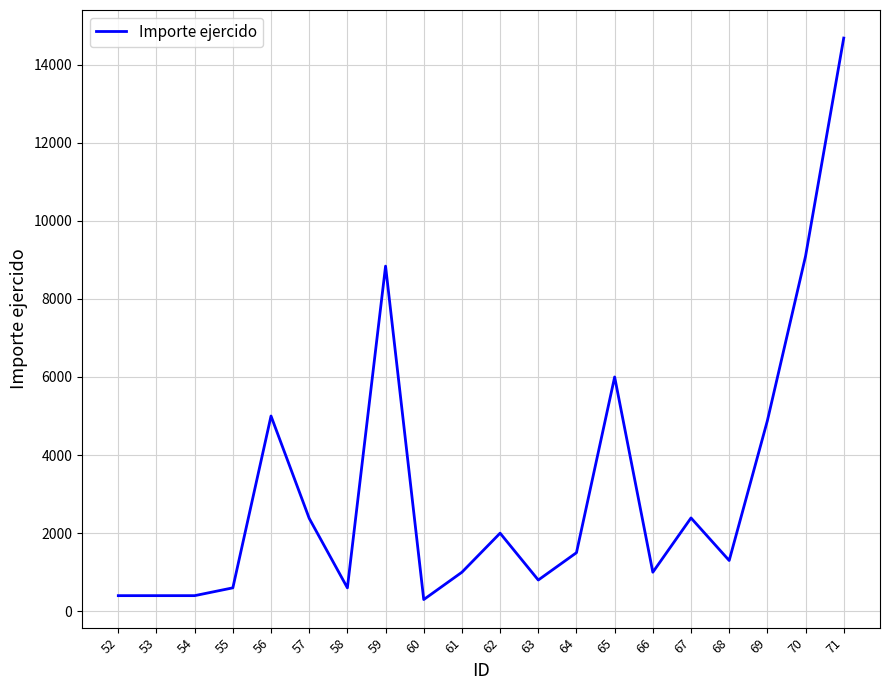

What is the greatest value displayed?

14678